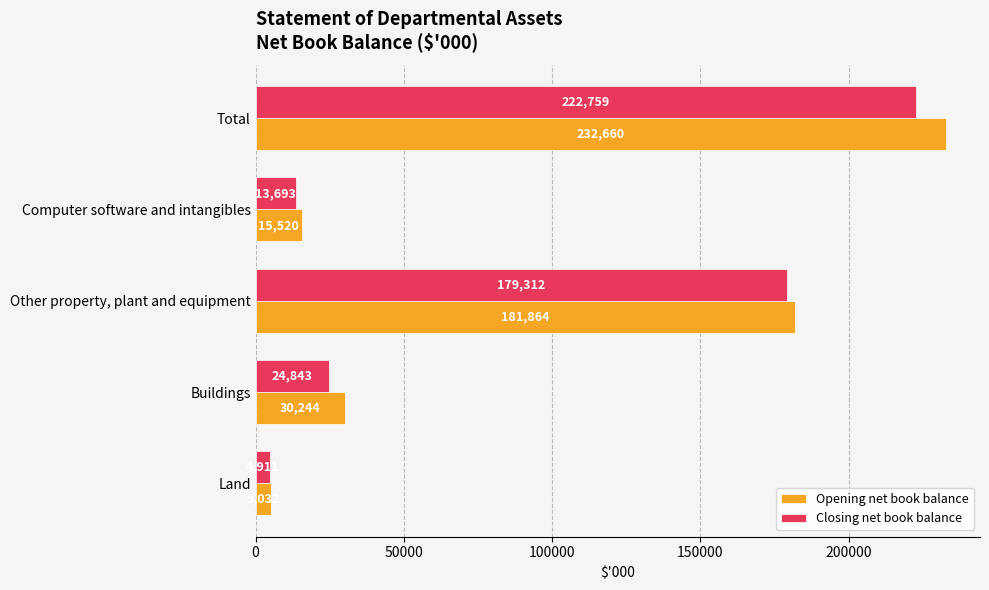

Count the number of data series in this chart.

2